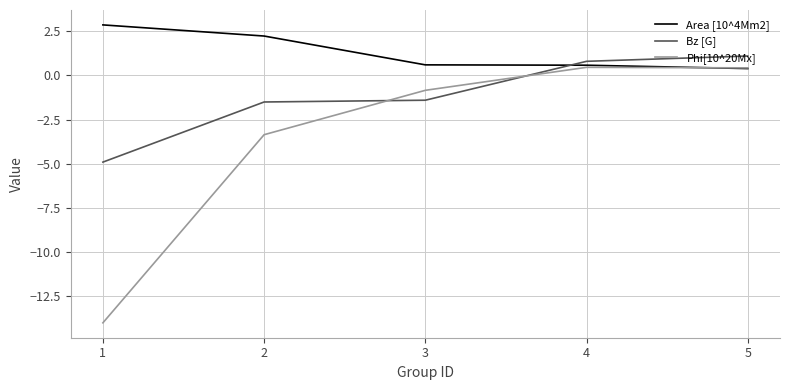

What is the difference between the second highest and second lowest values in the Bz [G] series?

2.3